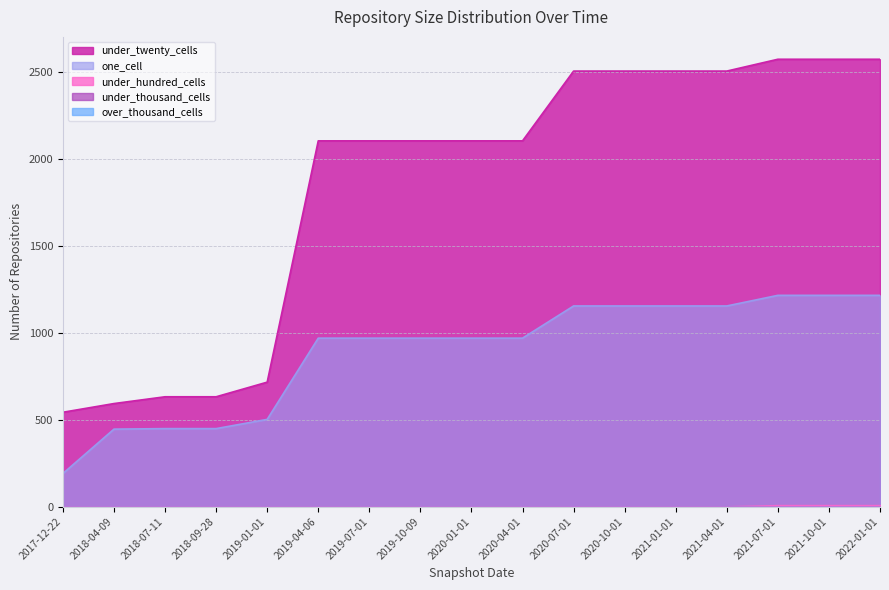

Where is under_thousand_cells nearest to the value 0?

2017-12-22